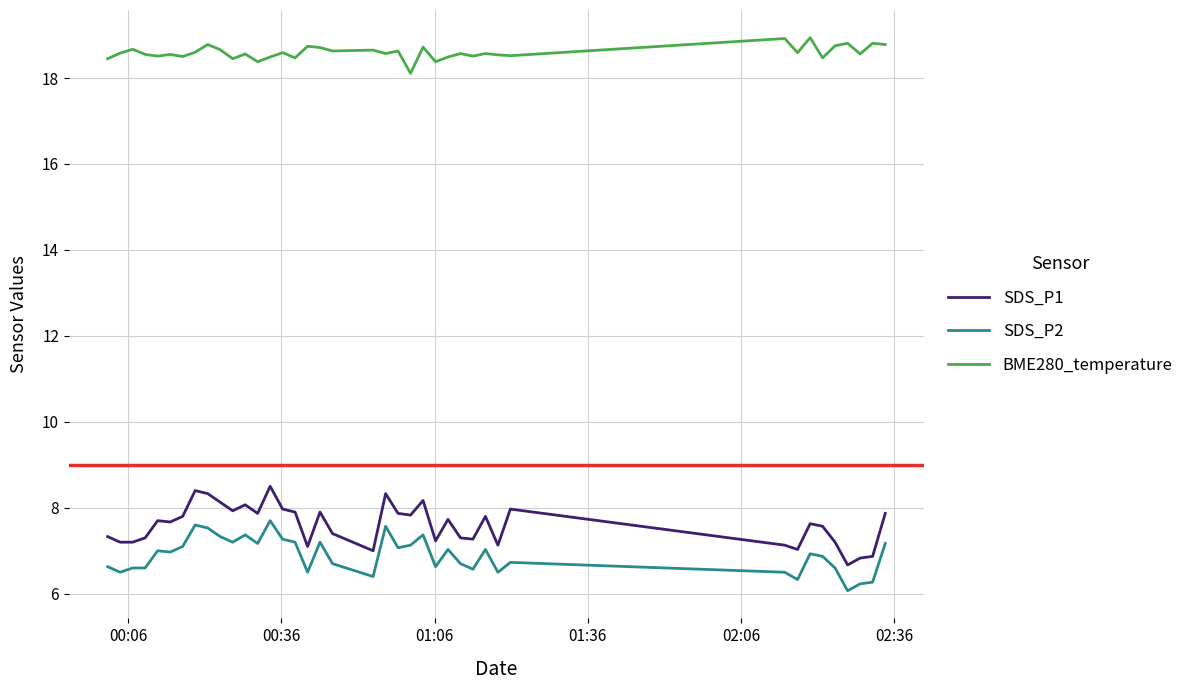

True or false: BME280_temperature and SDS_P2 cross at least once.

False